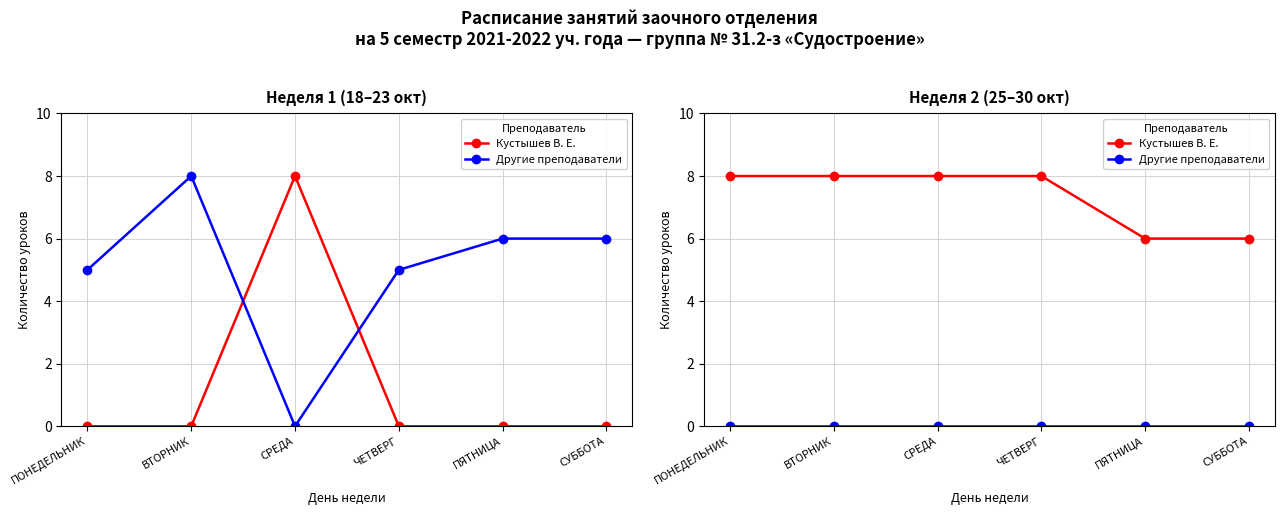

What is the spread (max minus min) of values at СРЕДА?

8